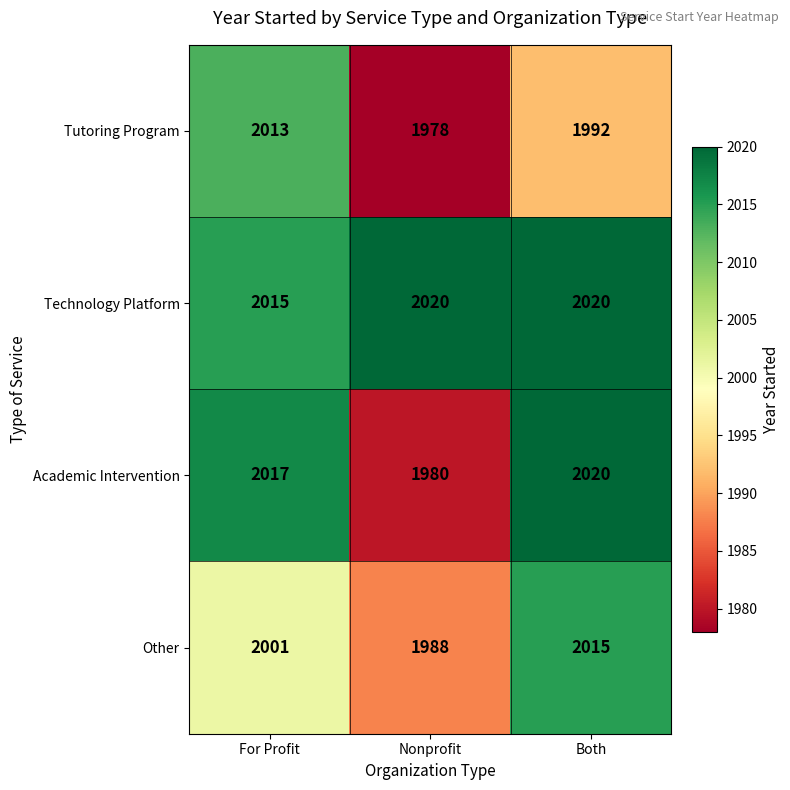

Reading left to right, list all the values displayed in this chart.

Tutoring Program: 2013	1978	1992
Technology Platform: 2015	2020	2020
Academic Intervention: 2017	1980	2020
Other: 2001	1988	2015